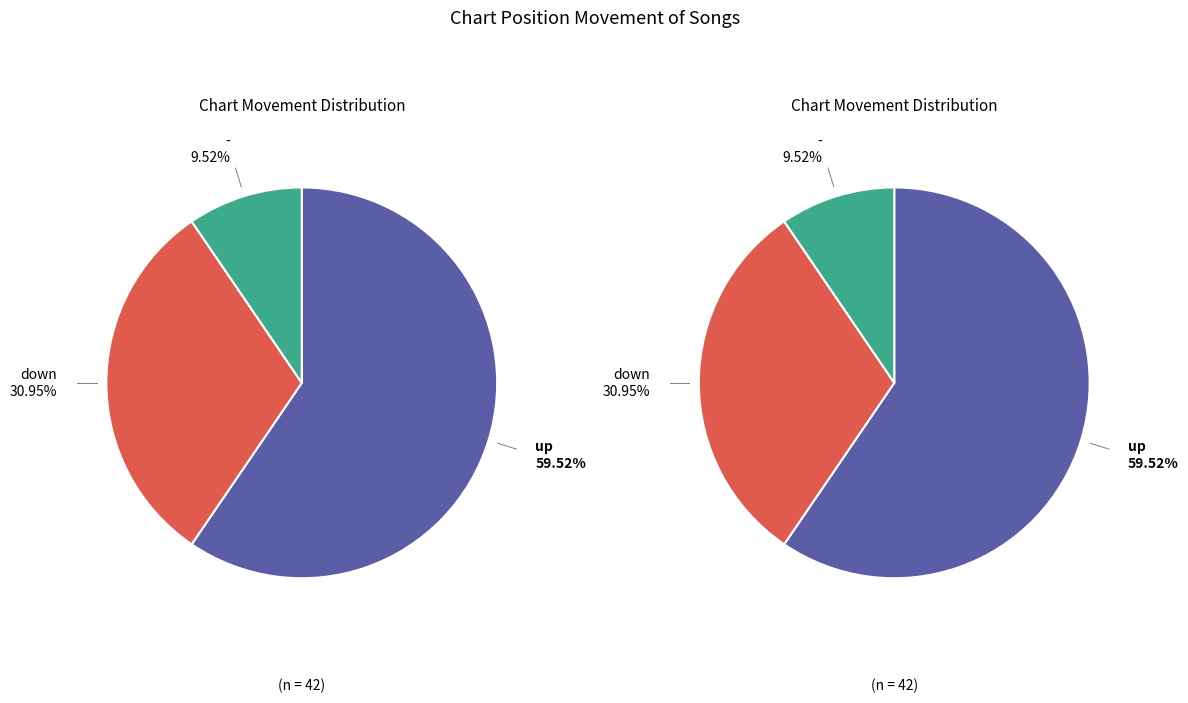

The - slice represents 1% of the pie. True or false?

False